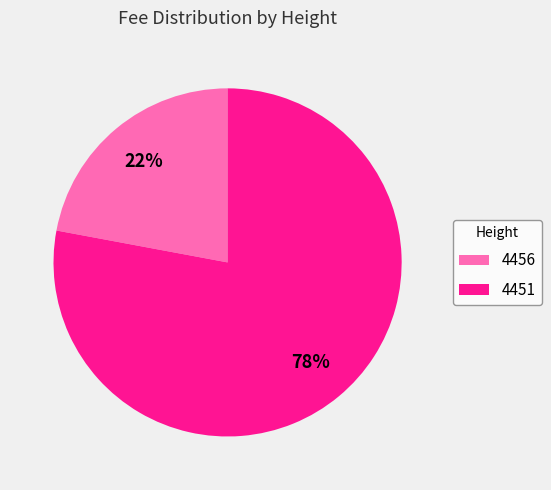

Combined, do 4451 and 4456 account for over 50%?

Yes